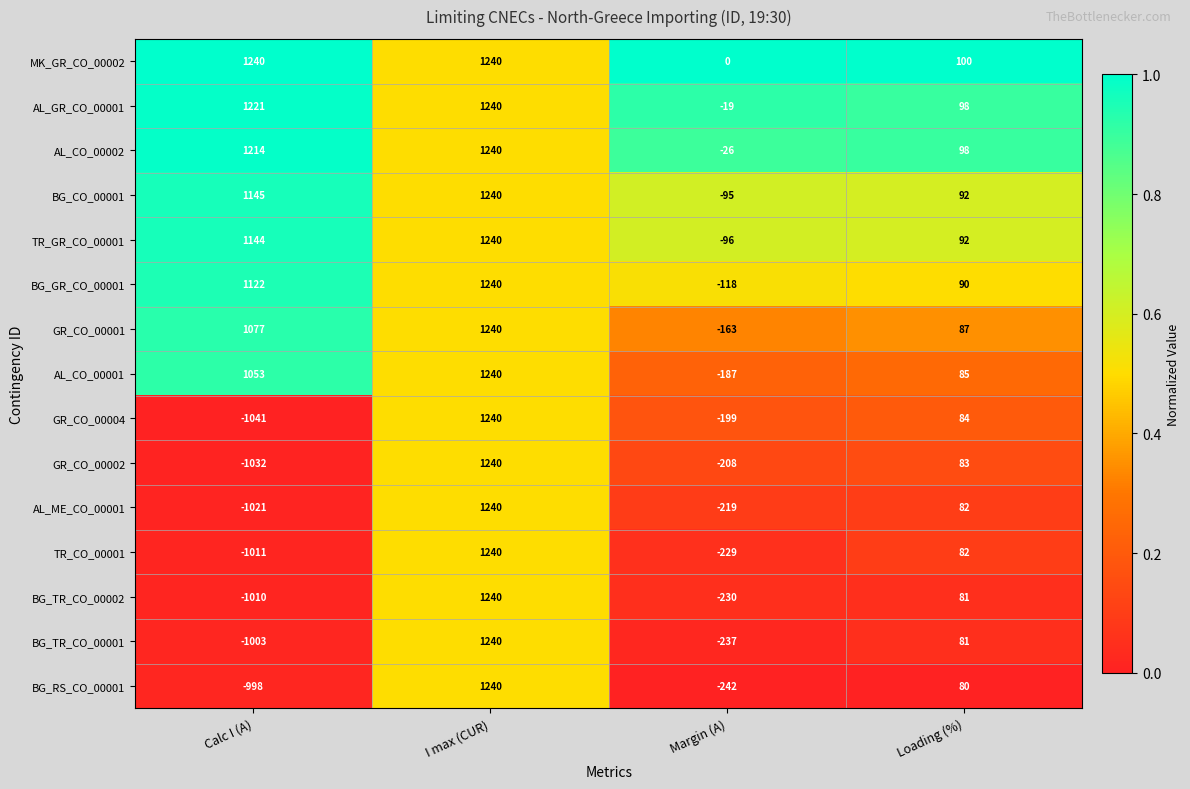

Which series has the largest total across all categories?

MK_GR_CO_00002